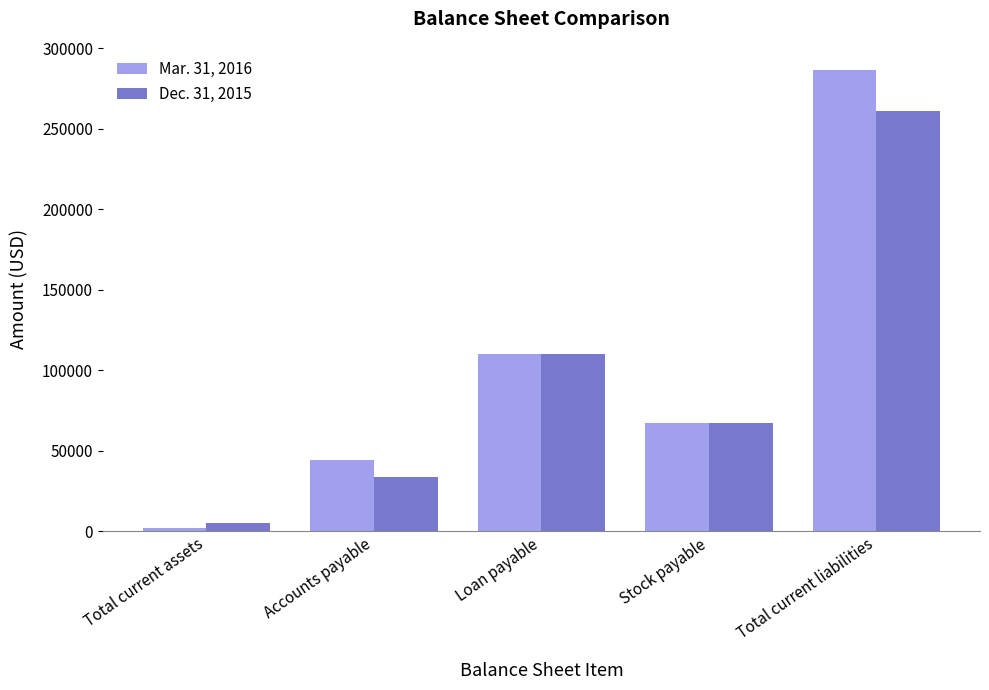

How many bars are there in total?

10